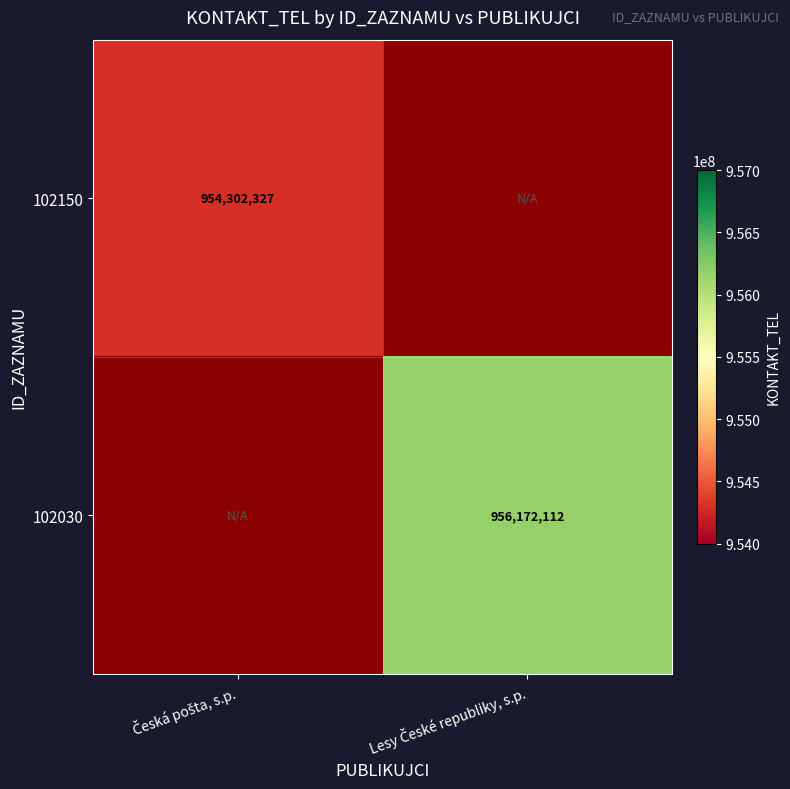

How many data points does each series have?

2